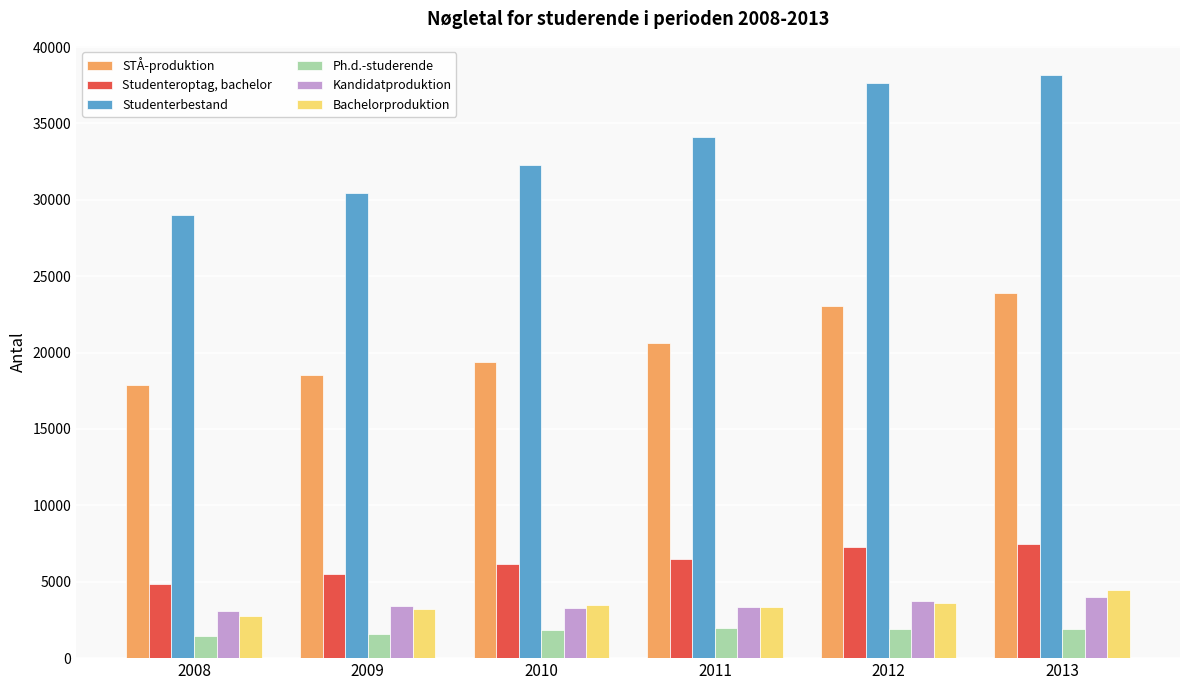

How many categories are shown in the chart?

6